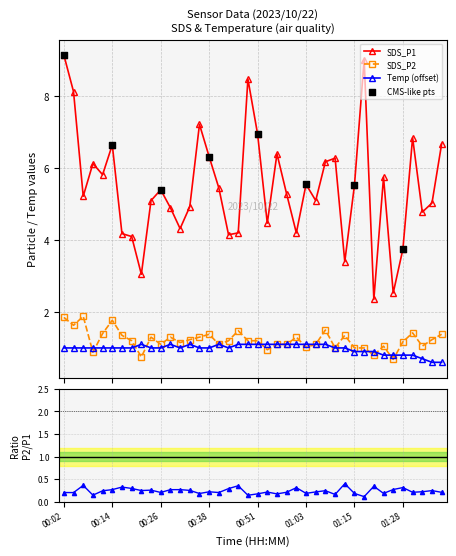

Which series has the largest total across all categories?

SDS_P1